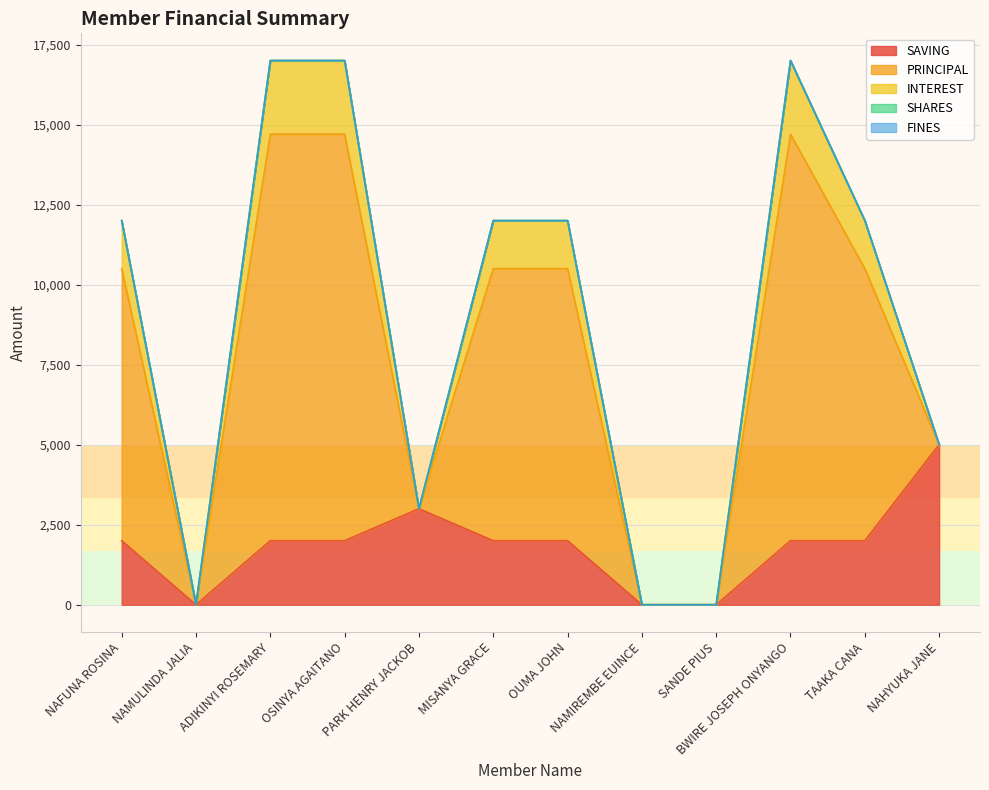

In INTEREST, how many points are higher than both neighbors (excluding endpoints)?

1